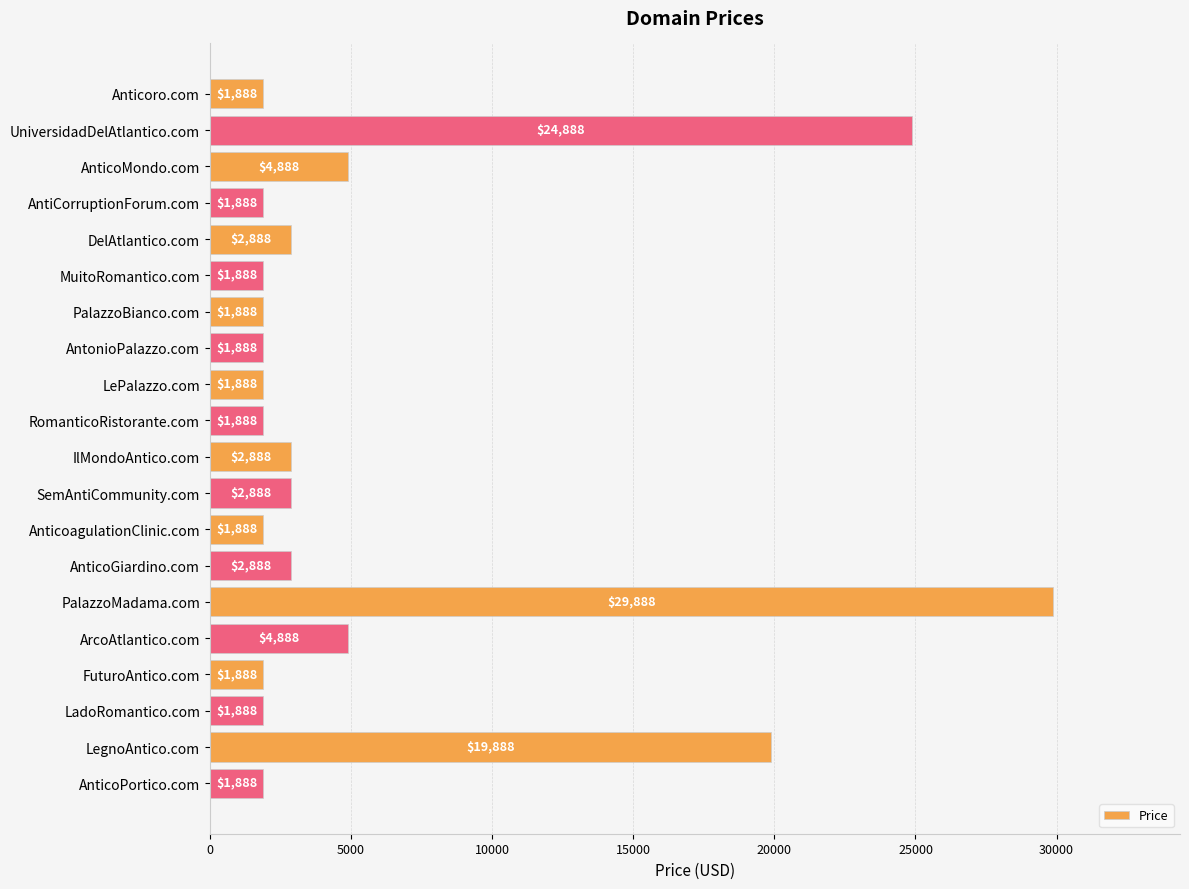

The chart shows a value of 2888 at DelAtlantico.com. True or false?

True